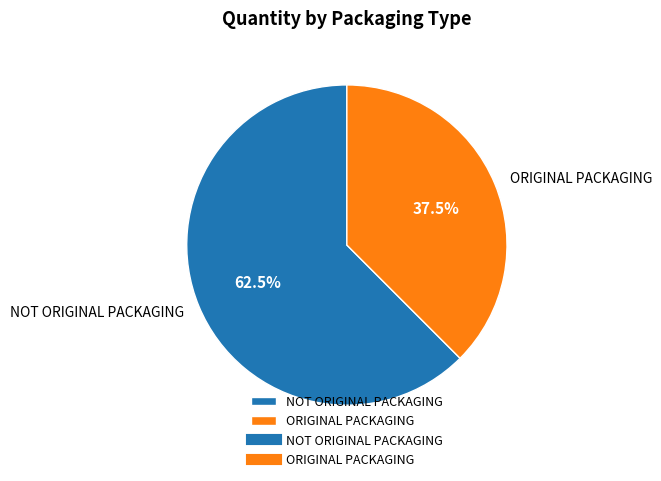

Between ORIGINAL PACKAGING and NOT ORIGINAL PACKAGING, which is larger?

NOT ORIGINAL PACKAGING